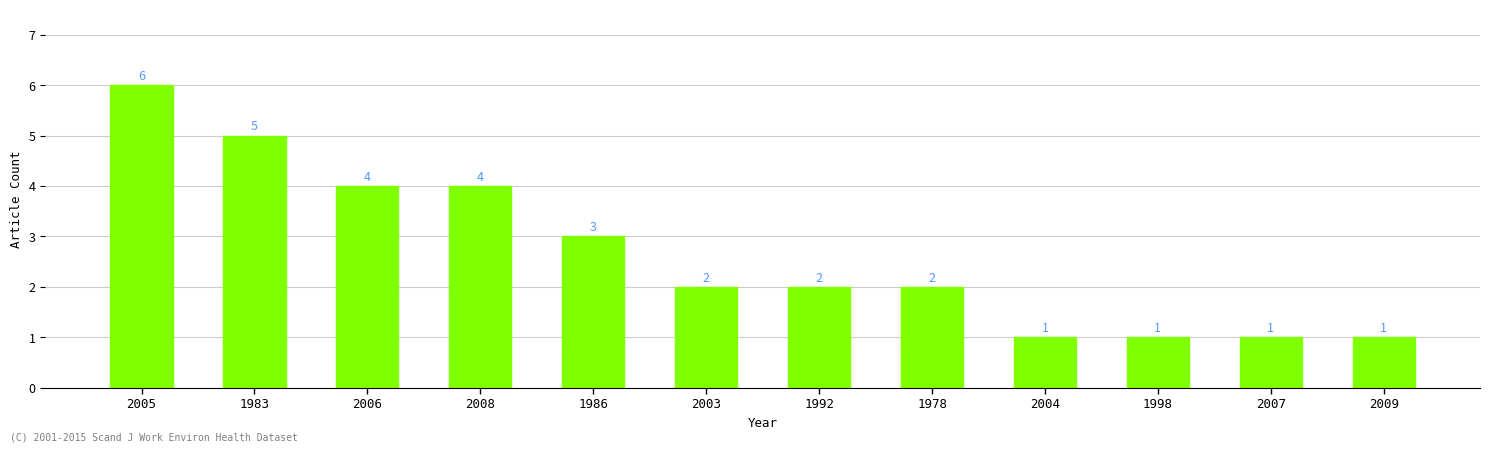

What value does the data have at 2009?

1